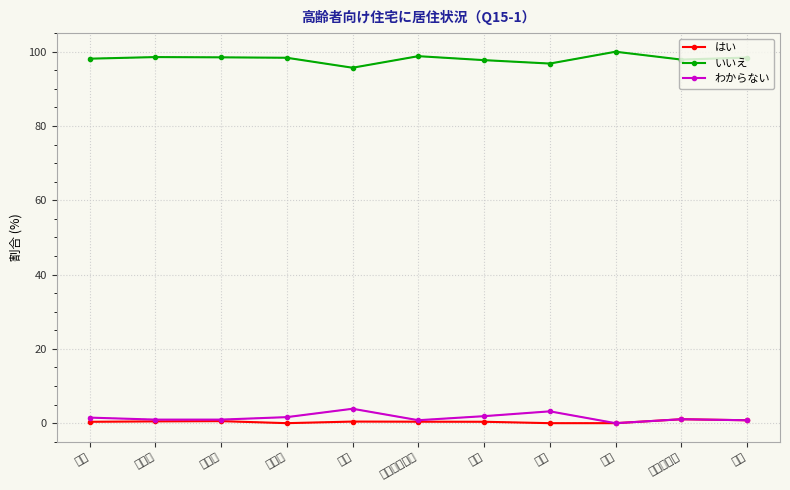

What is the label of the 2nd point from the right?

中国・四国